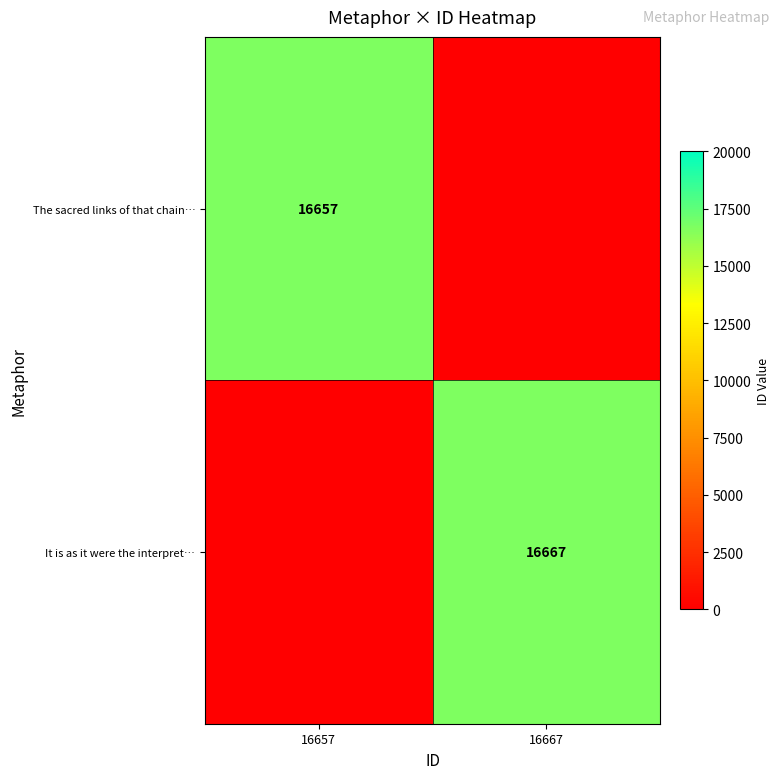

The It is as it were the interpret… series shows 16667 at 16667. True or false?

True